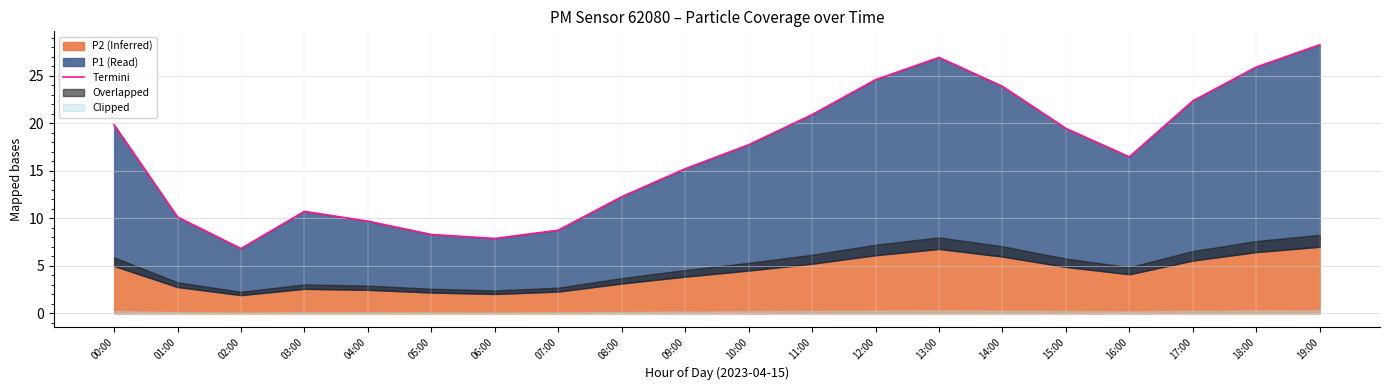

What is the change in value from 14:00 to 17:00?

-1.5